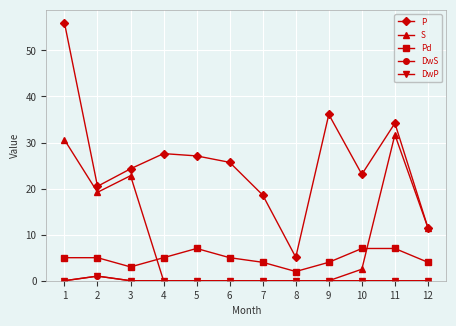

What is the sum of the DwP values at 2 and 5?

1.0